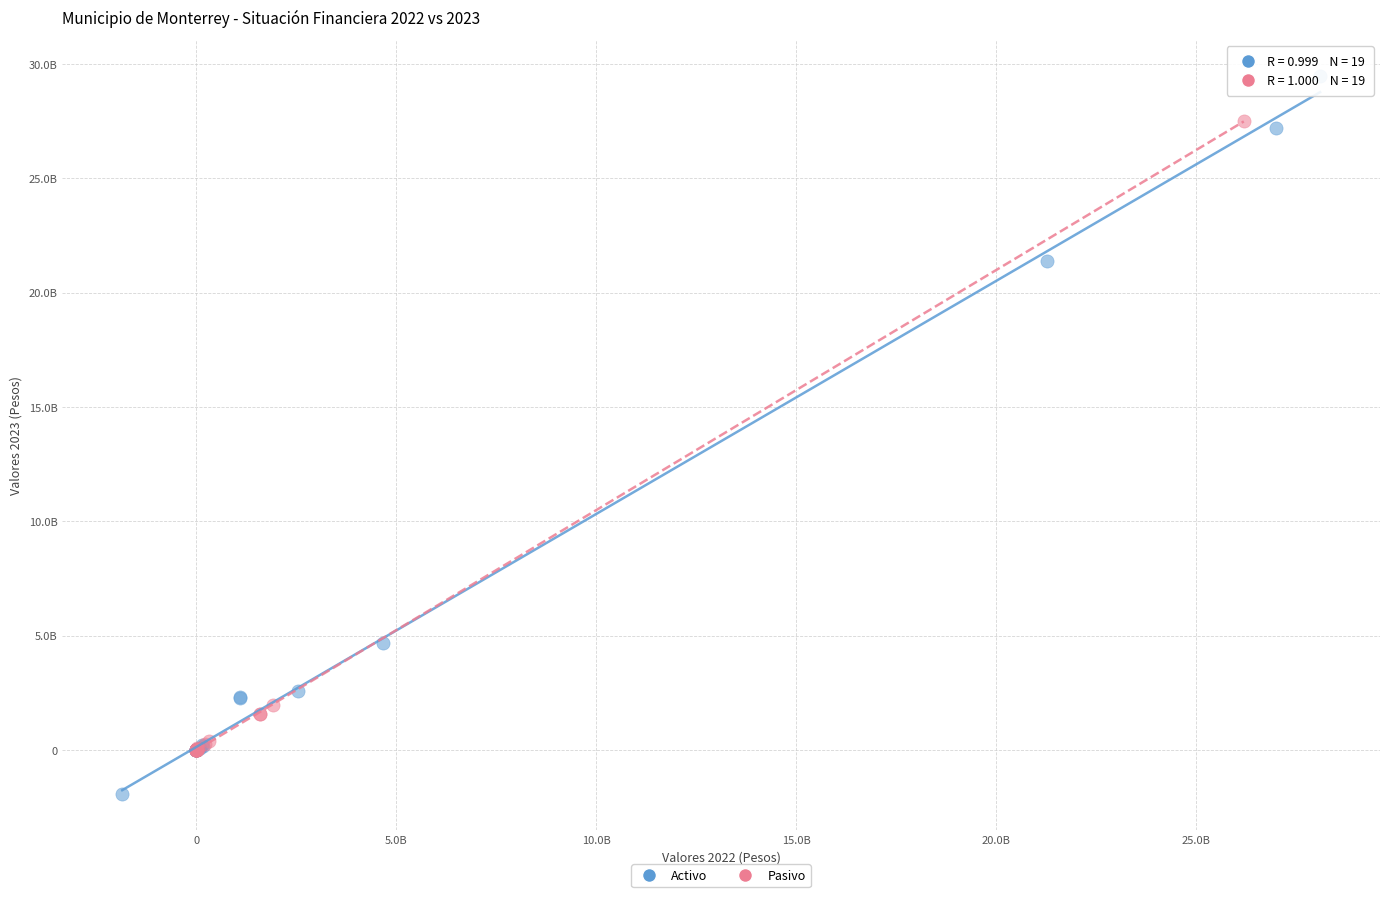

Which series contains the lowest Y value?

Activo